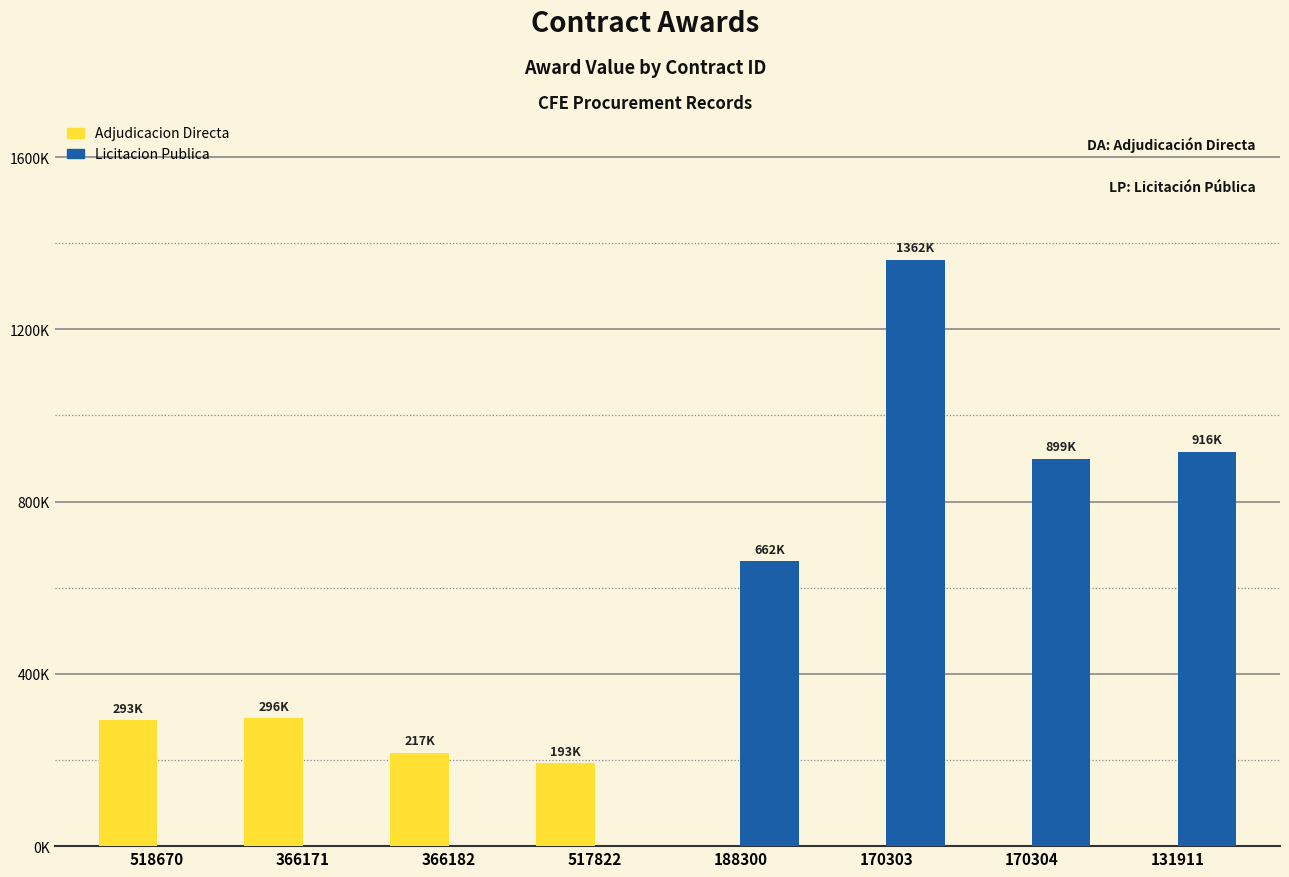

What is the sum of all Licitacion Publica values?

3838990.8